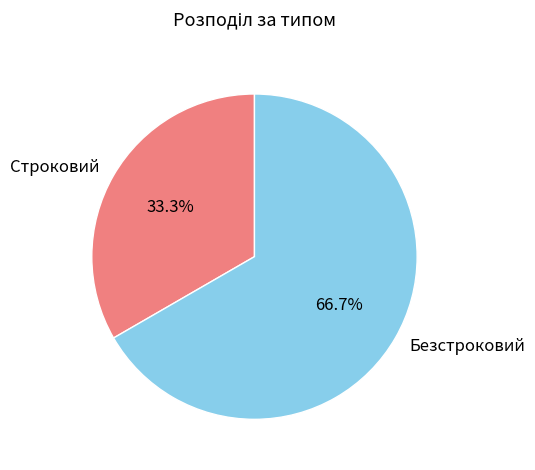

Is it true that Строковий is 27% of the pie?

False